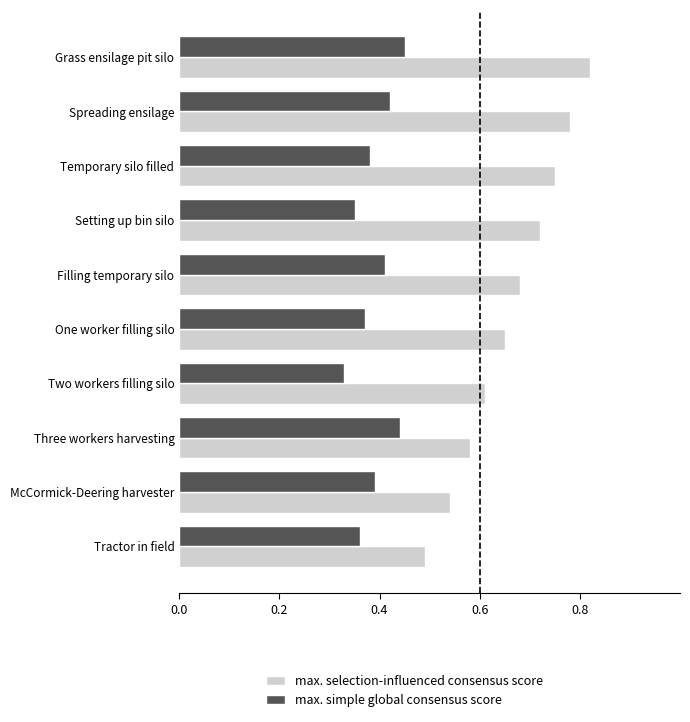

True or false: max. selection-influenced consensus score has a value of 0.8 at Tractor in field.

False